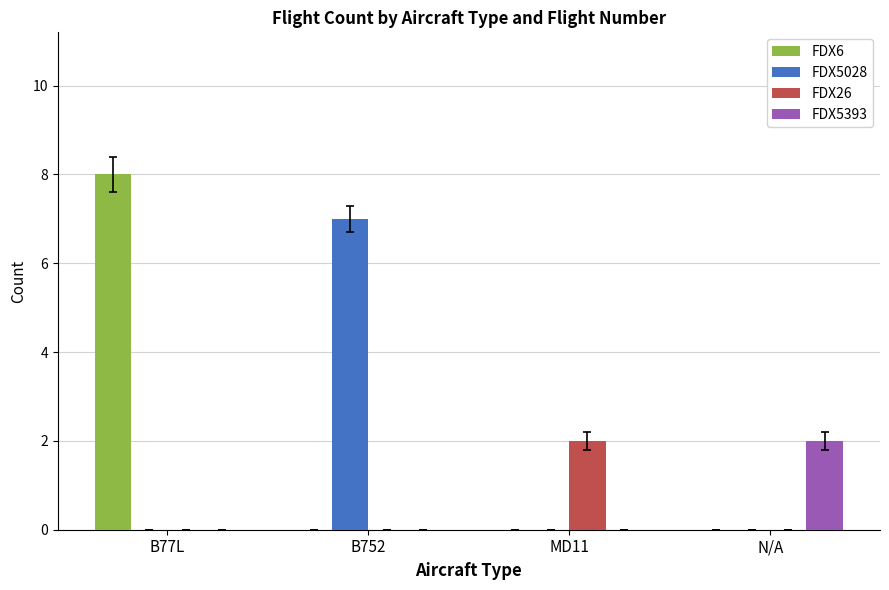

What is the total value across all series at B752?

7